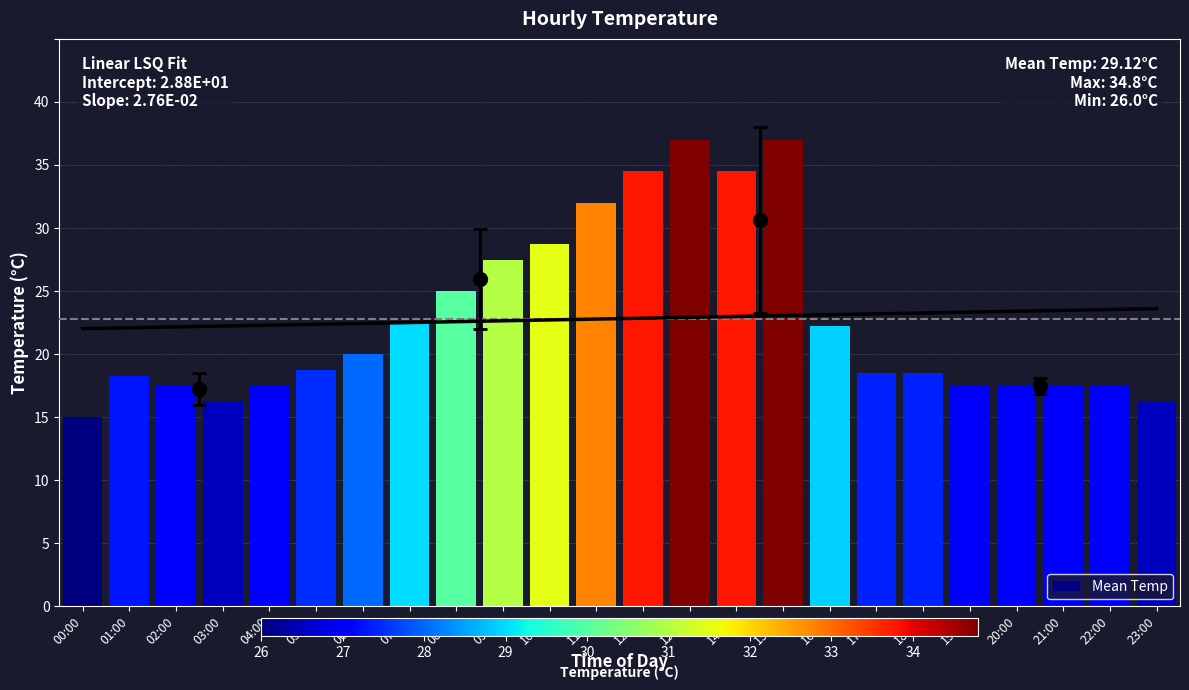

What is the change in value from 07:00 to 16:00?

-0.1